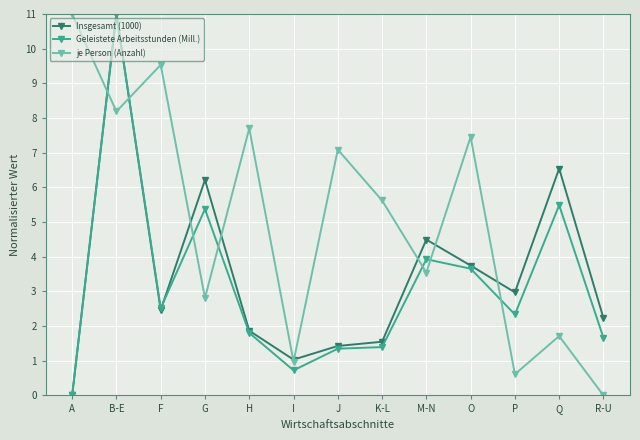

Is it true that je Person (Anzahl) equals 1.7 at Q?

True